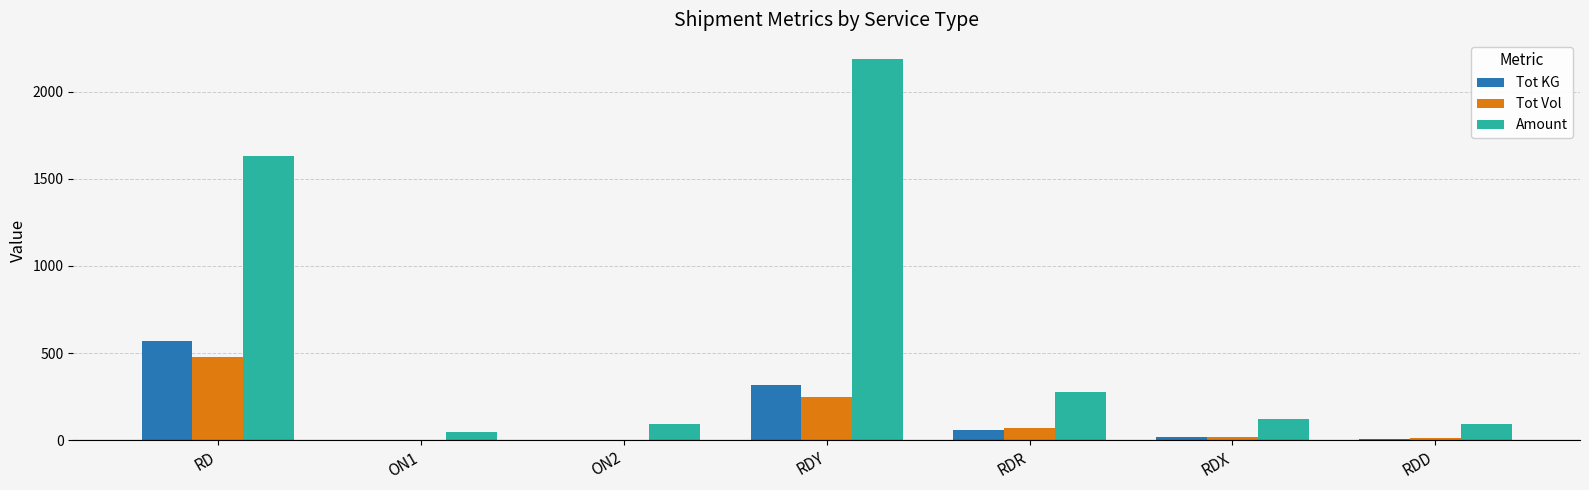

At which label does Amount first exceed 120?

RD